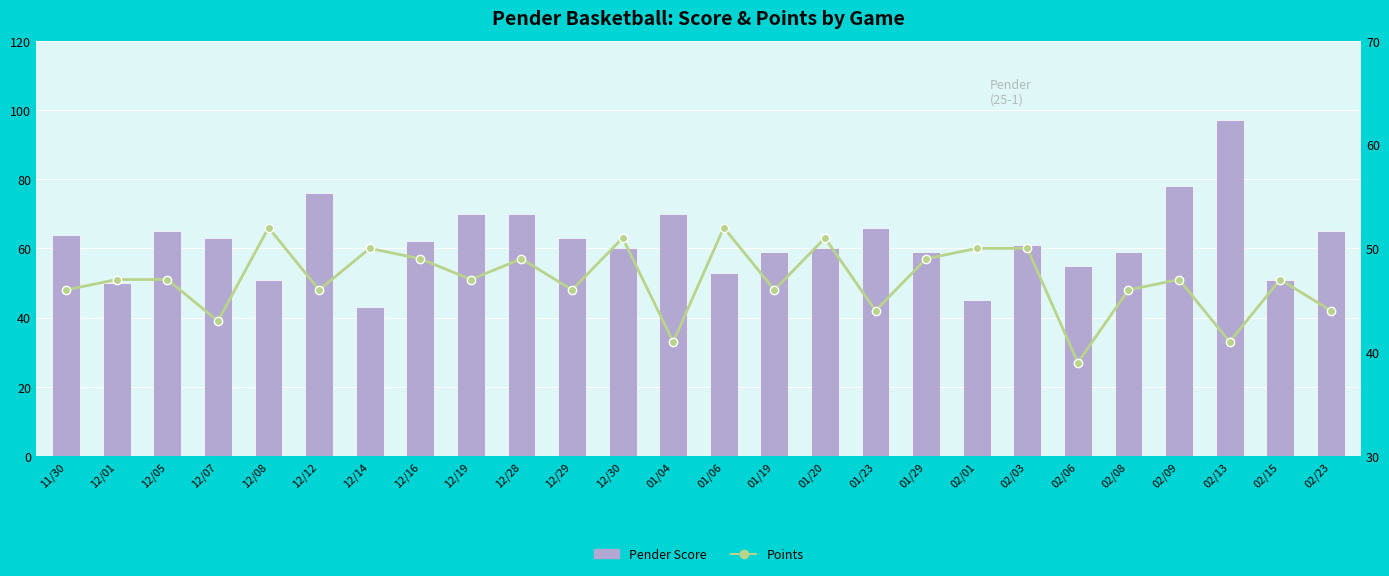

What is the label of the 11th bar from the right?

01/20